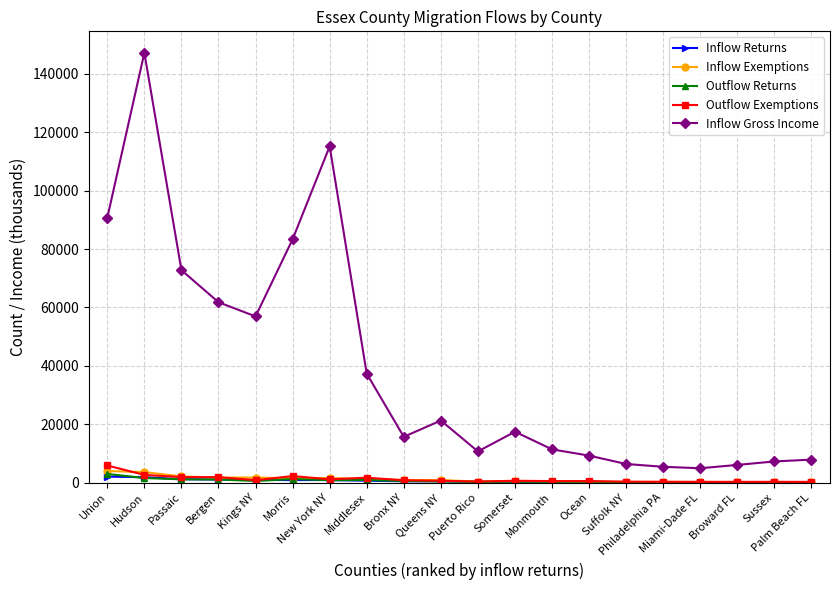

What is the label of the 3rd point from the left?

Passaic